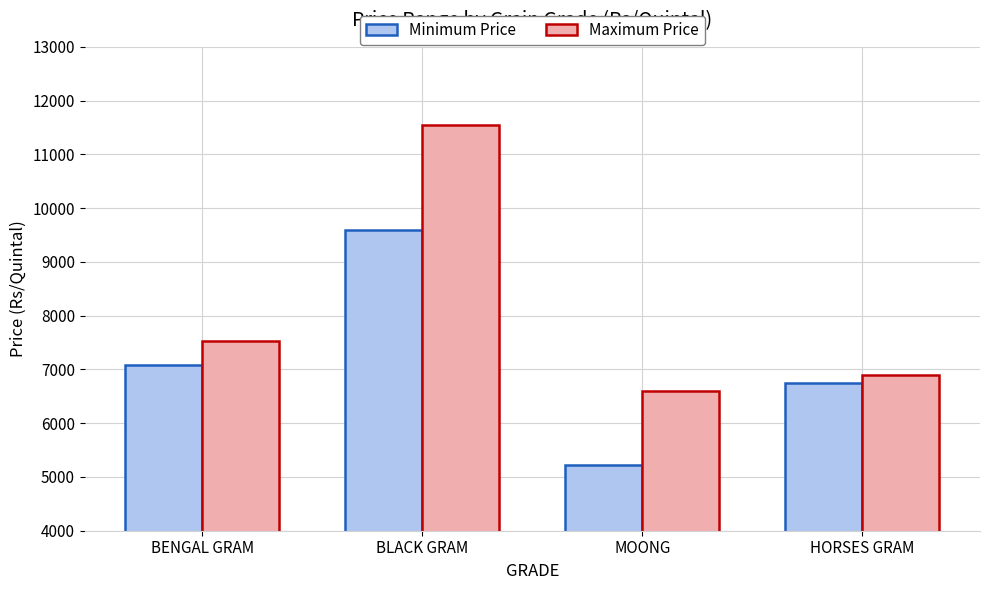

How many groups of bars are there?

4